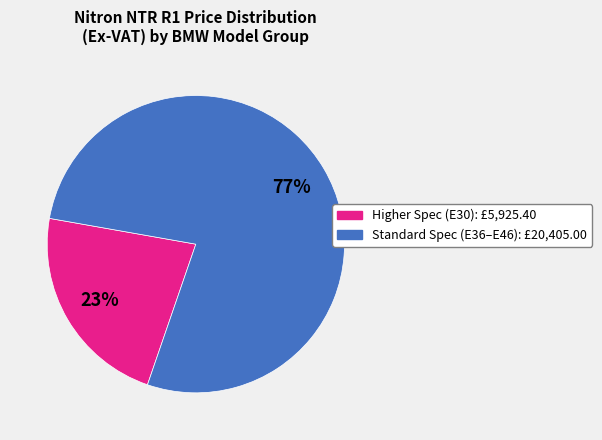

To the nearest percent, what is the average slice percentage?

50%